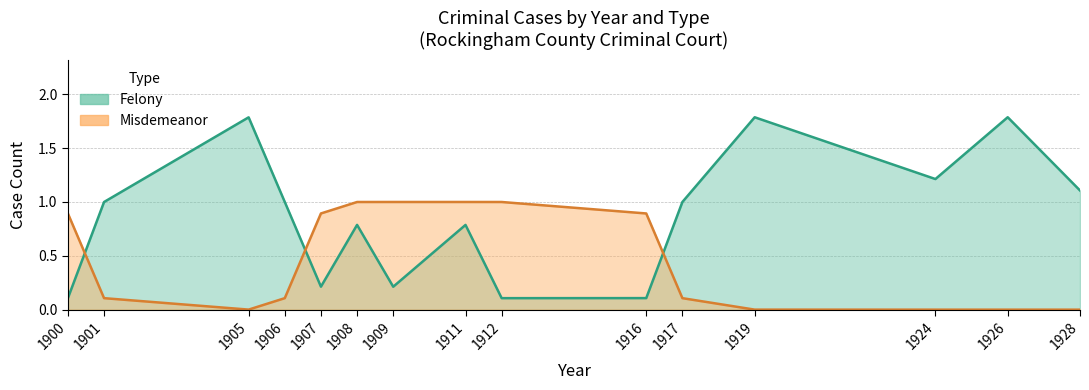

Which series has the largest range (max minus min)?

Felony